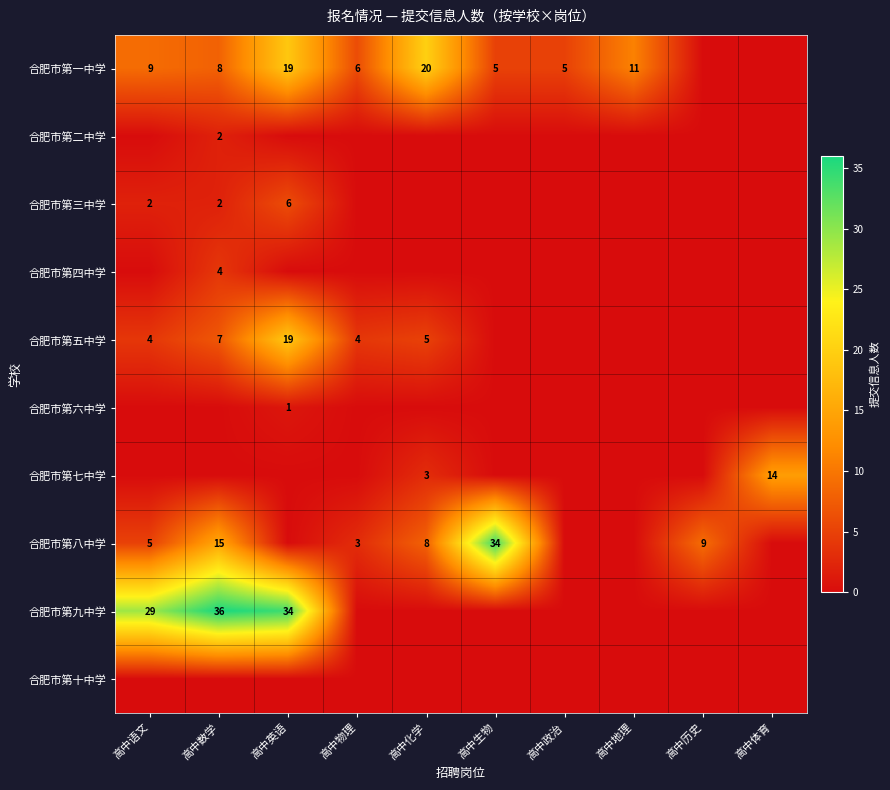

At how many categories does at least one series exceed 11?

6